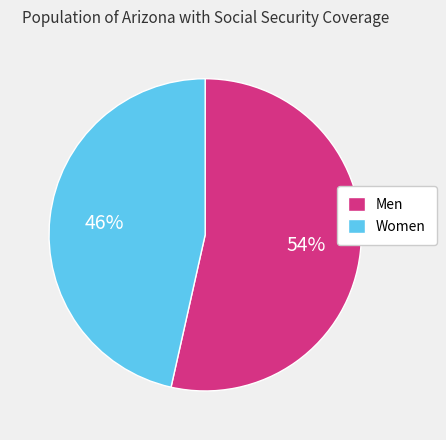

To the nearest percent, what portion does Men represent?

54%